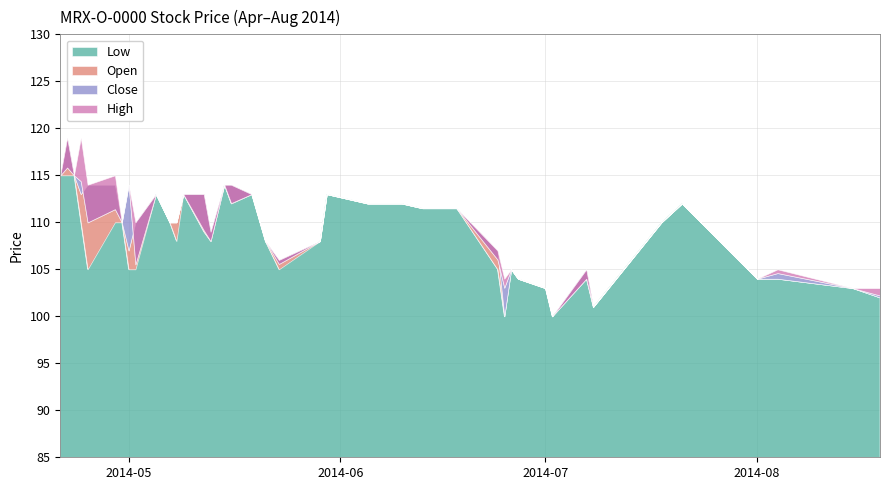

At which category does High reach its first local valley?

2014-04-23